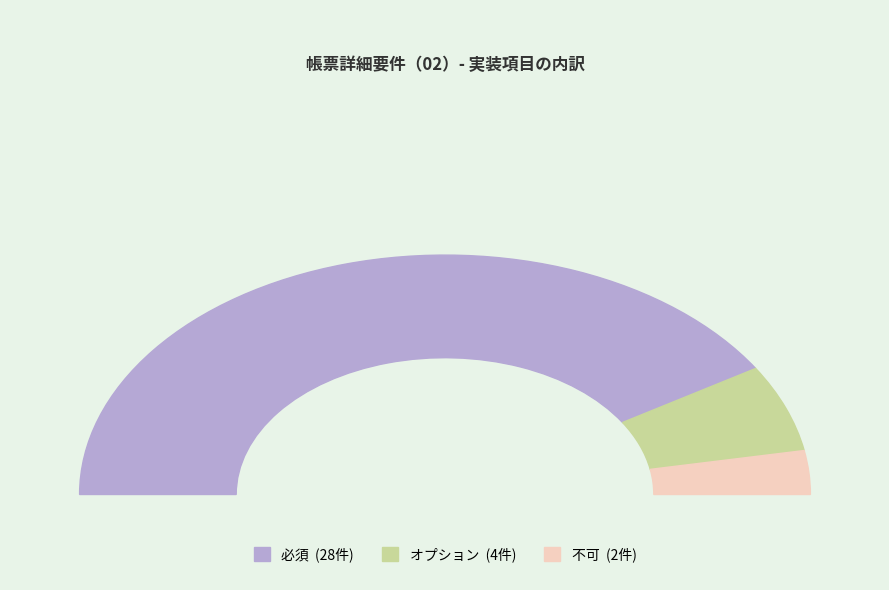

Count the number of slices in the pie.

3